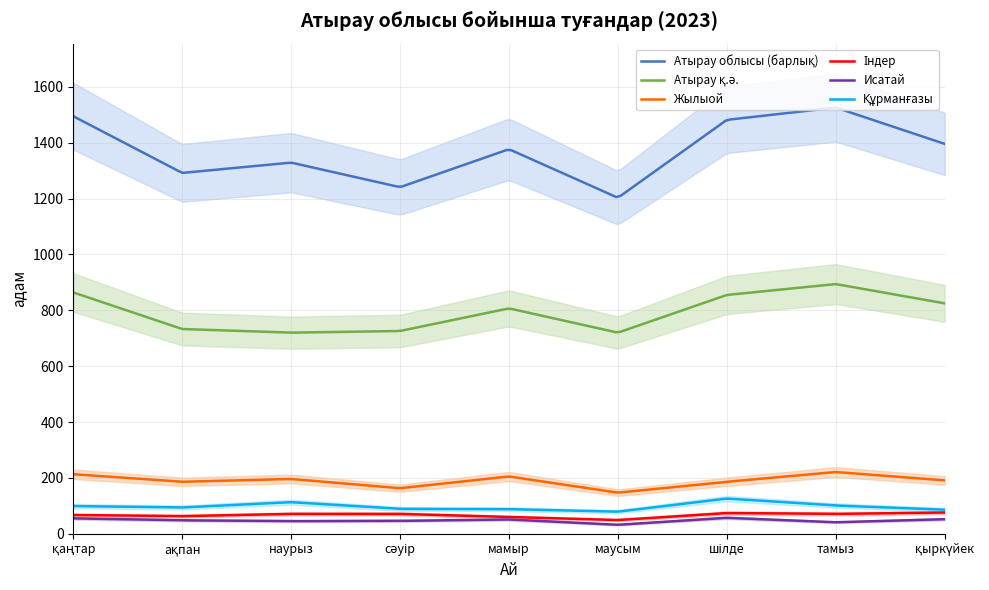

At which label does Исатай reach its minimum?

маусым